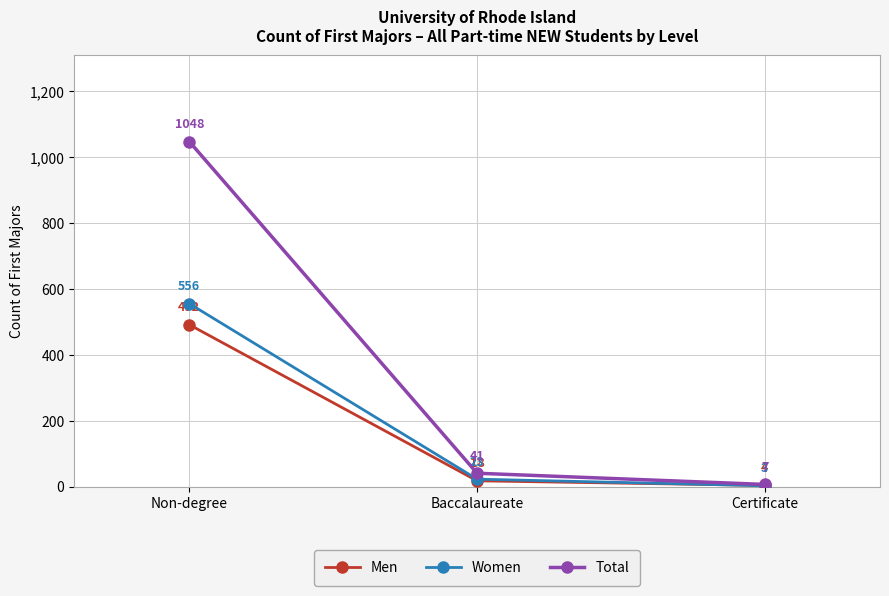

Read the Total value at Non-degree, to the nearest 10.

1050